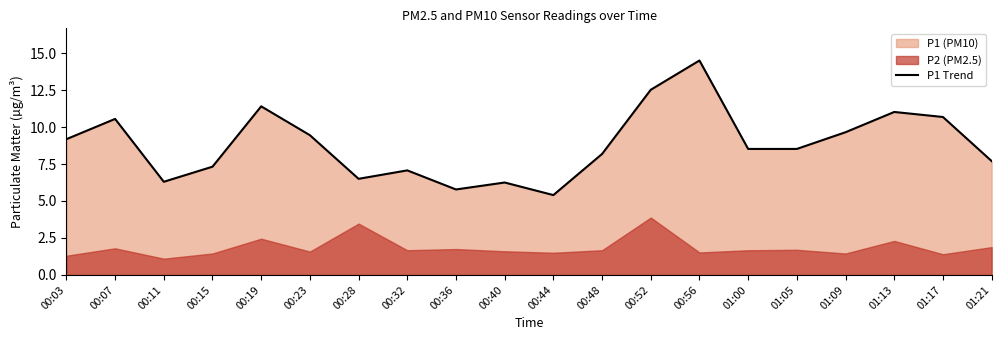

How many data points are less than 8?

8